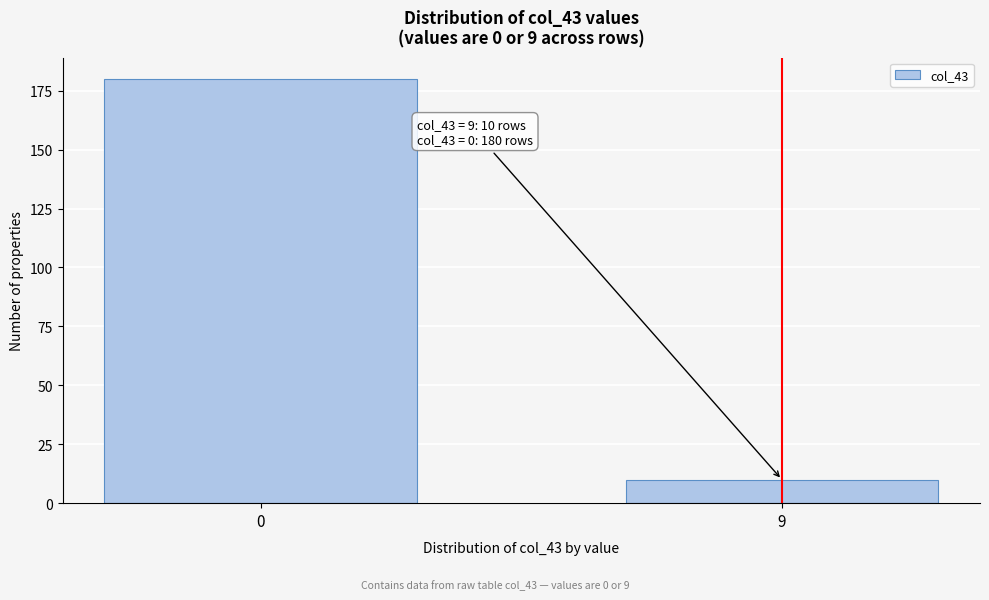

Reading left to right, list all the values displayed in this chart.

180	10